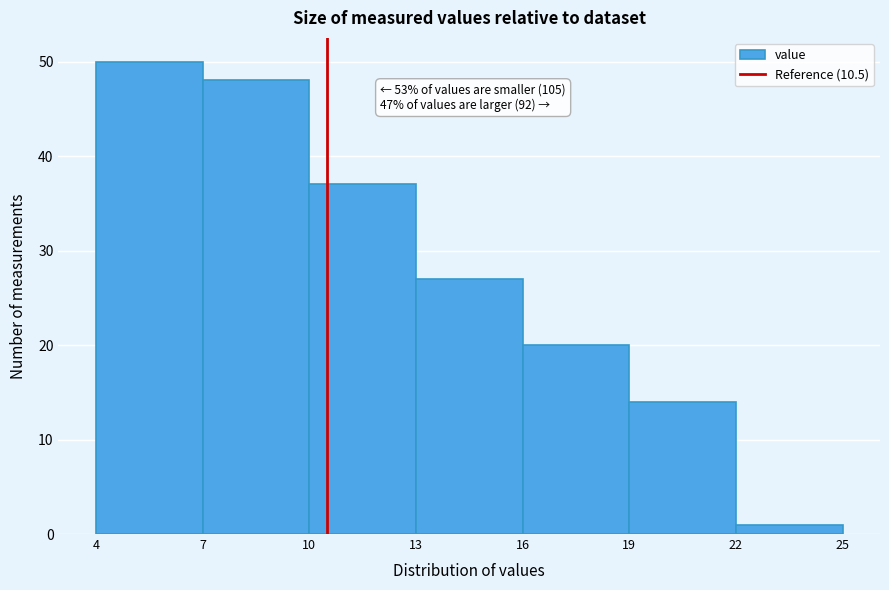

Which range on the x-axis has the tallest bar?

4 to 7